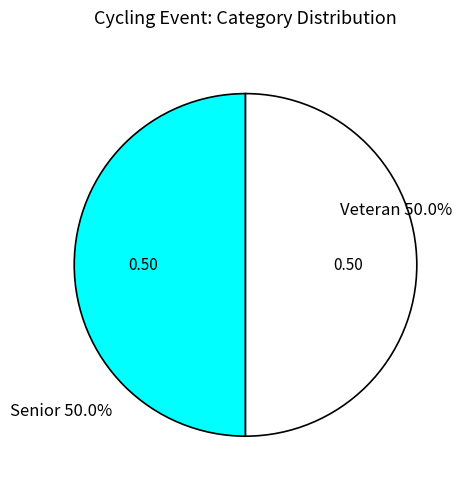

What is the ratio of the value at Senior to the value at Veteran?

1.0